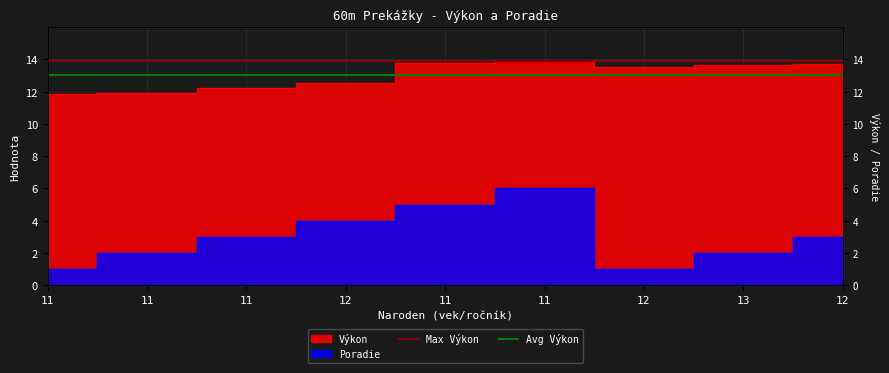

At which label is Avg Výkon closest to 13?

11